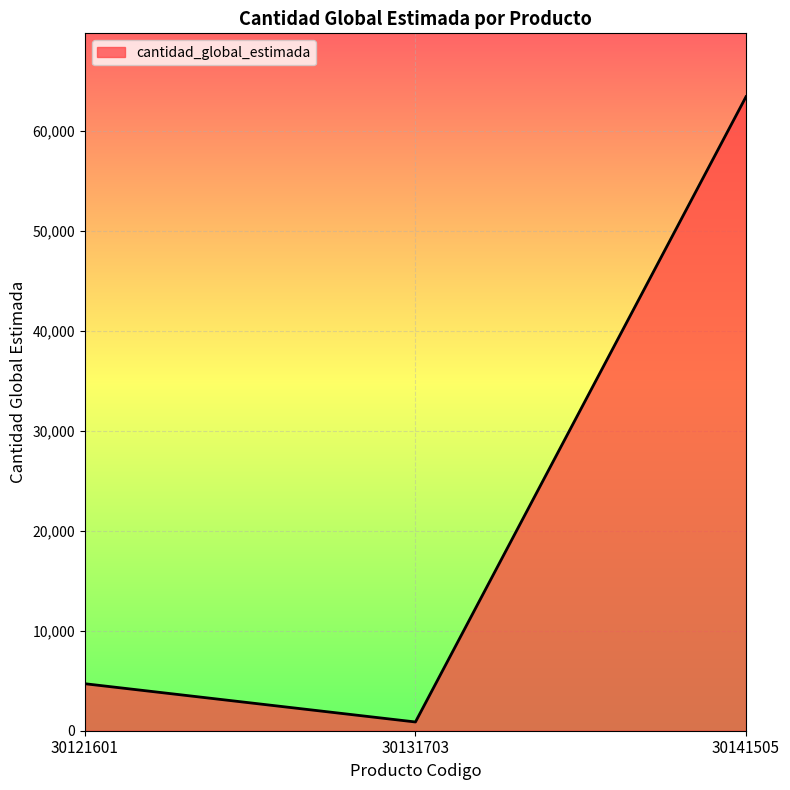

Is it true that the value at 30141505 is 97671?

False